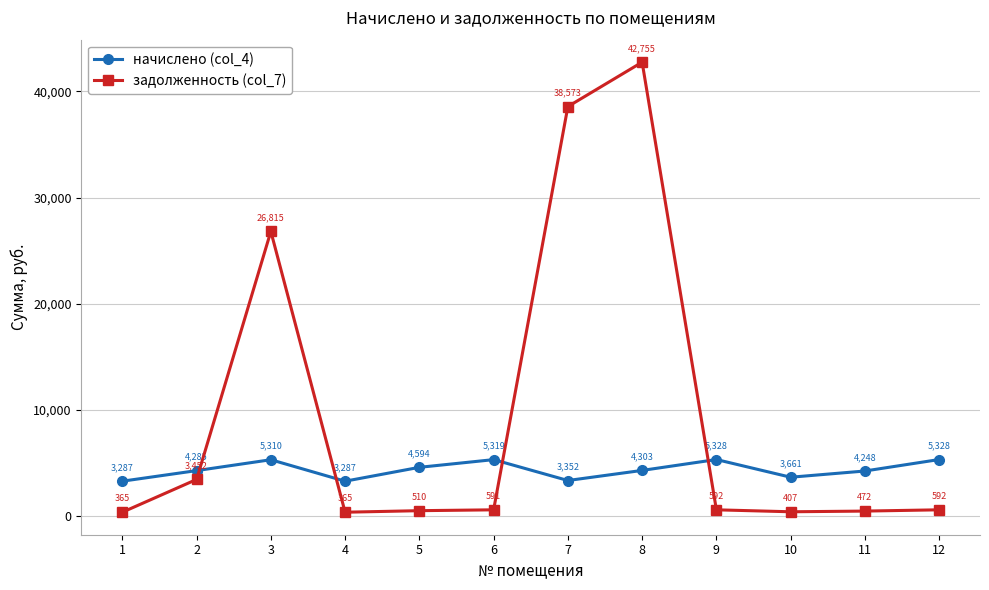

True or false: задолженность (col_7) has more than 2 points higher than both neighbors.

False